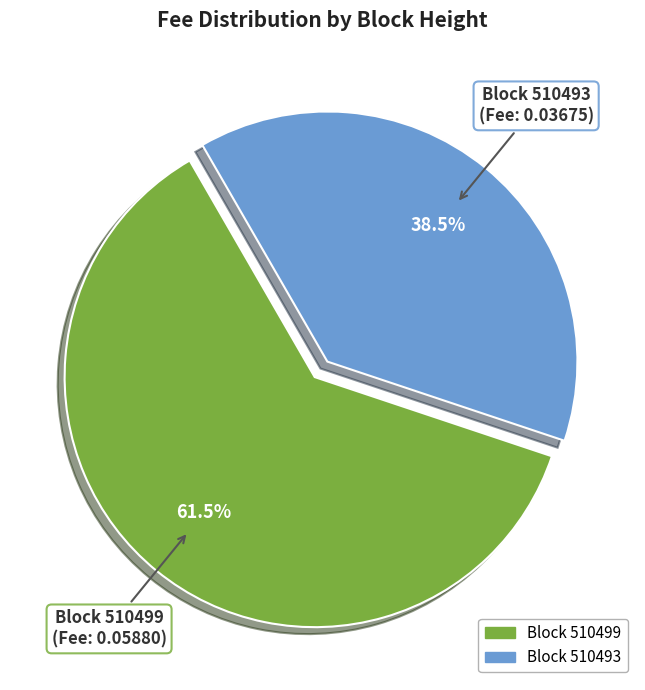

Does any single category account for the majority?

Yes